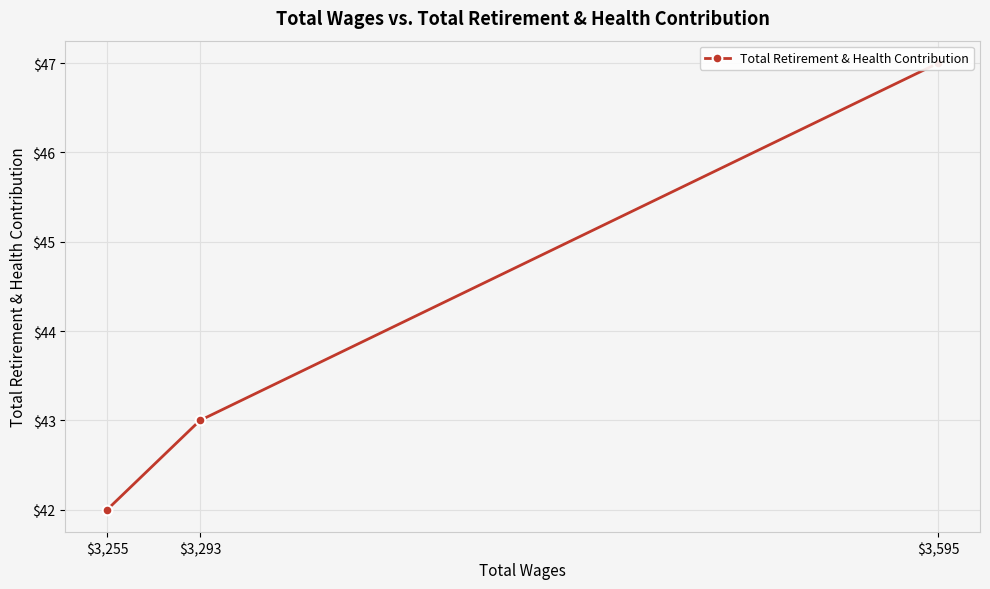

What is the value of the 2nd point from the left?

43